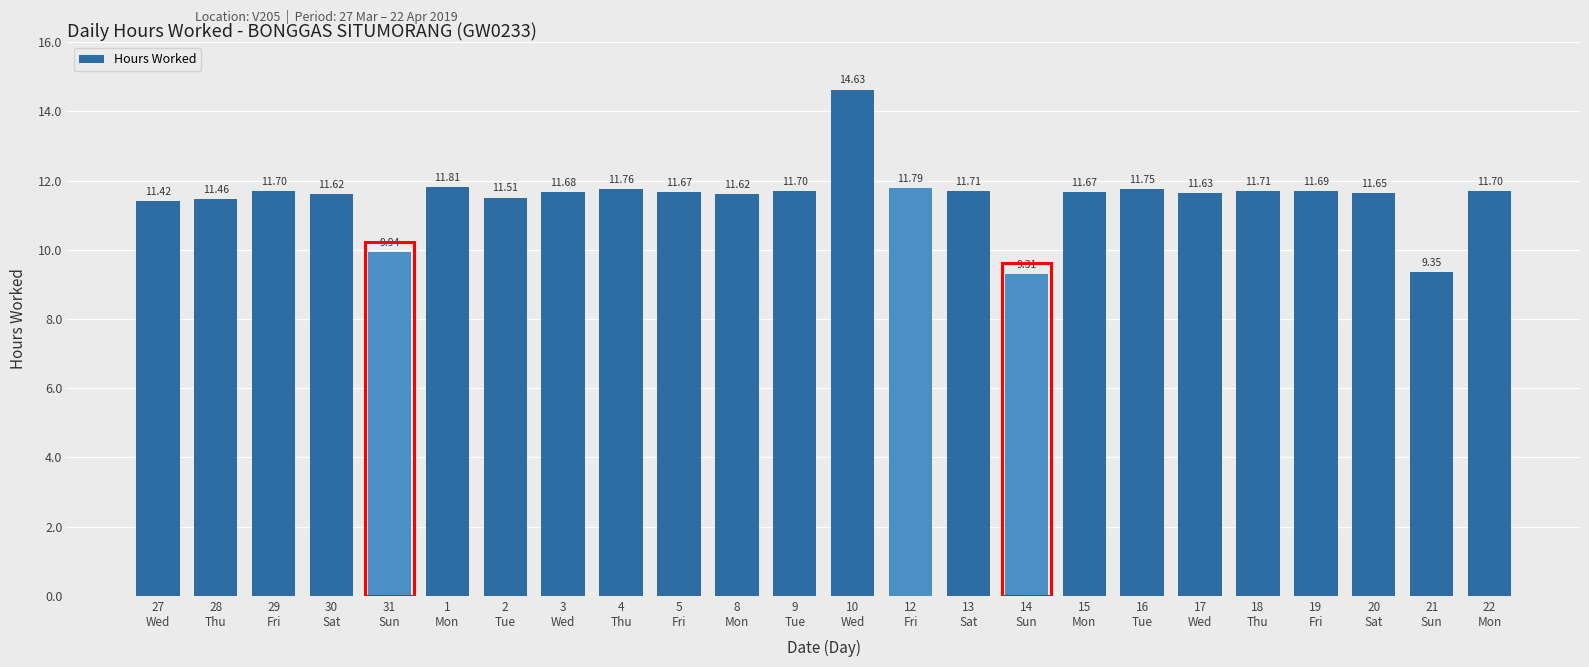

What is the label of the 12th bar from the right?

10
Wed